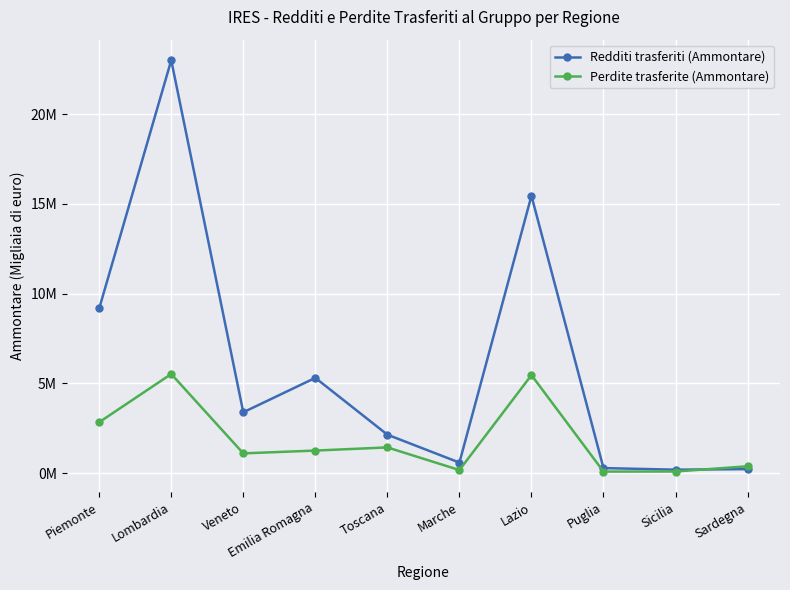

What are all the series names shown in the legend?

Redditi trasferiti (Ammontare), Perdite trasferite (Ammontare)